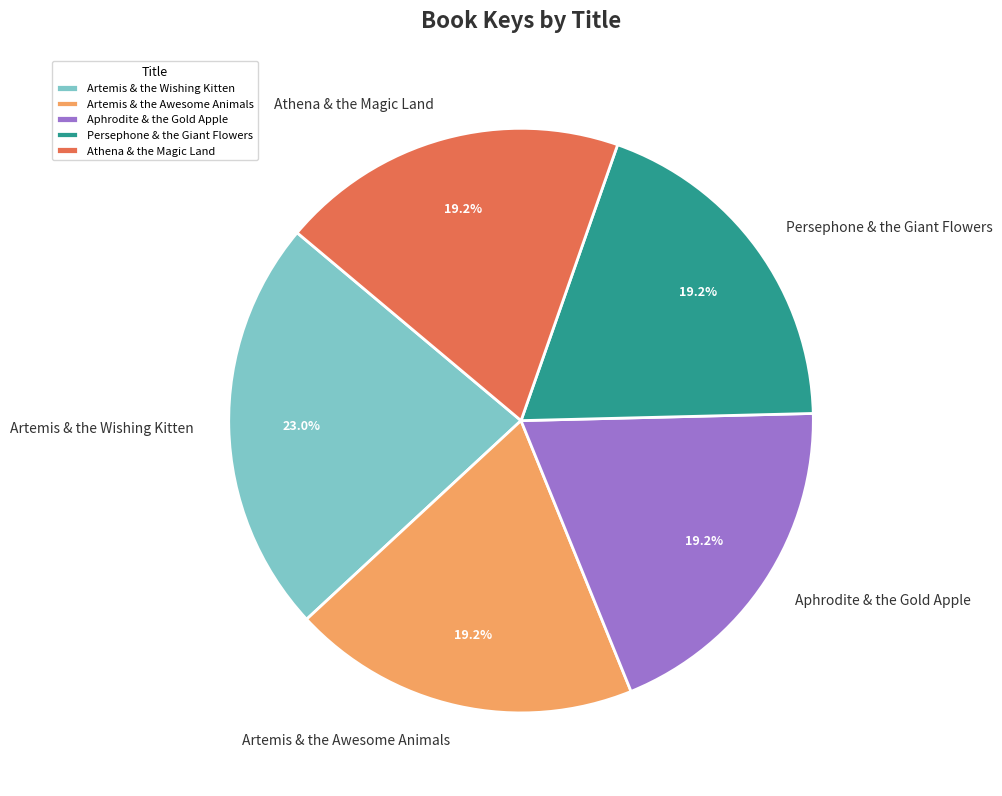

Is there a majority slice in this chart?

No